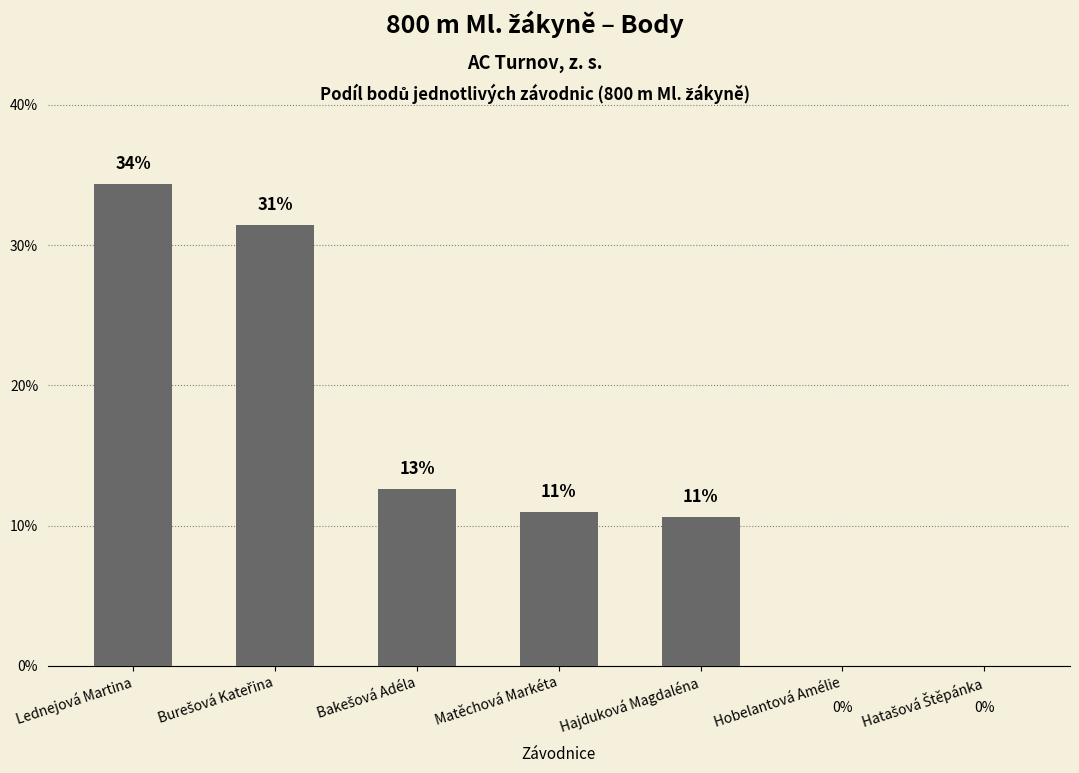

At which label does the data first exceed 10?

Lednejová Martina